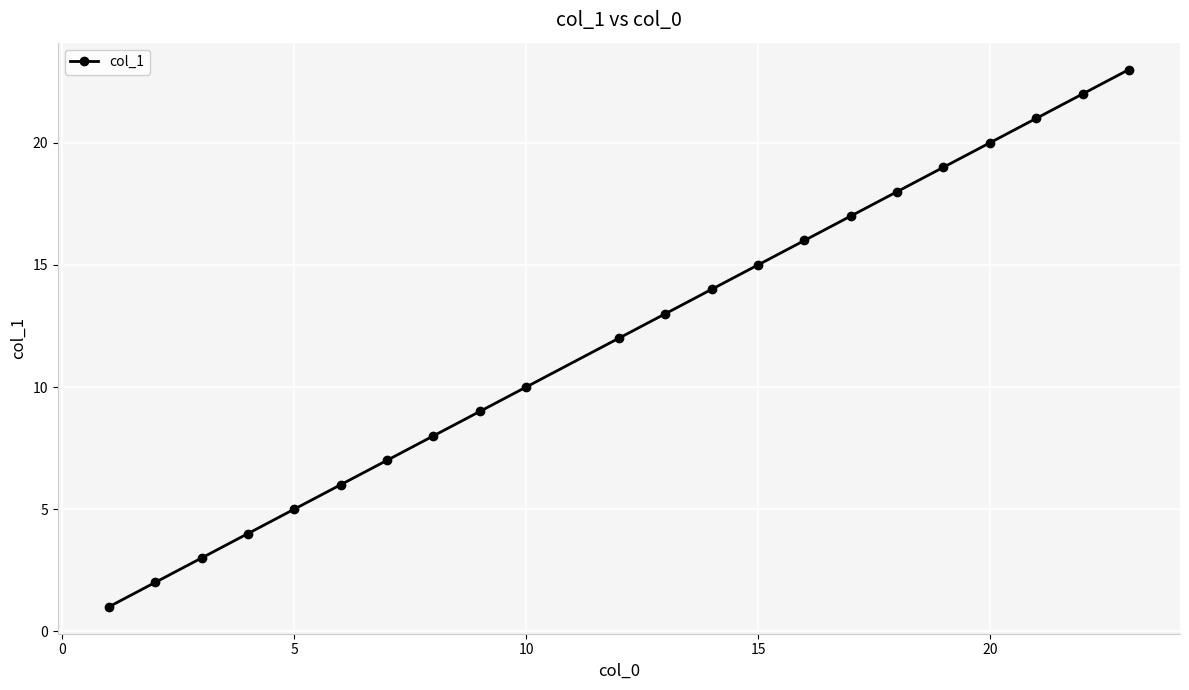

How many series are shown in this chart?

1